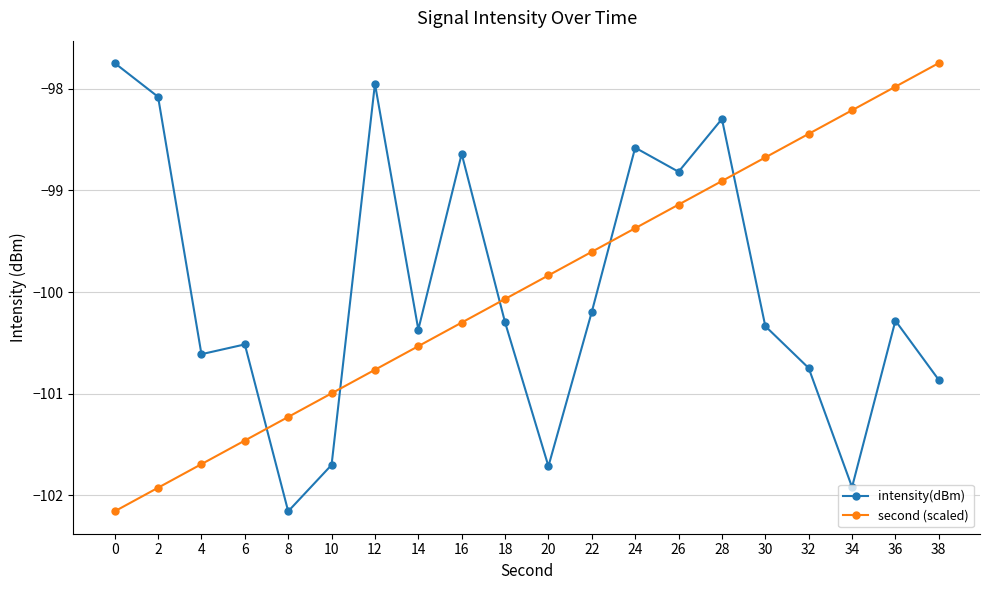

What is the total value across all series at 4?

-202.3